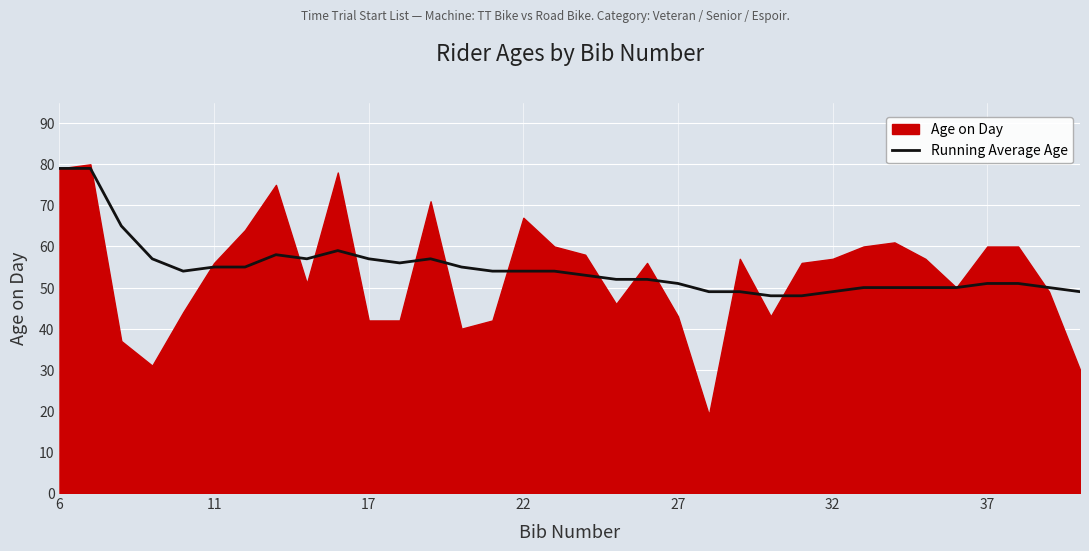

The value at 12 is 83. True or false?

False